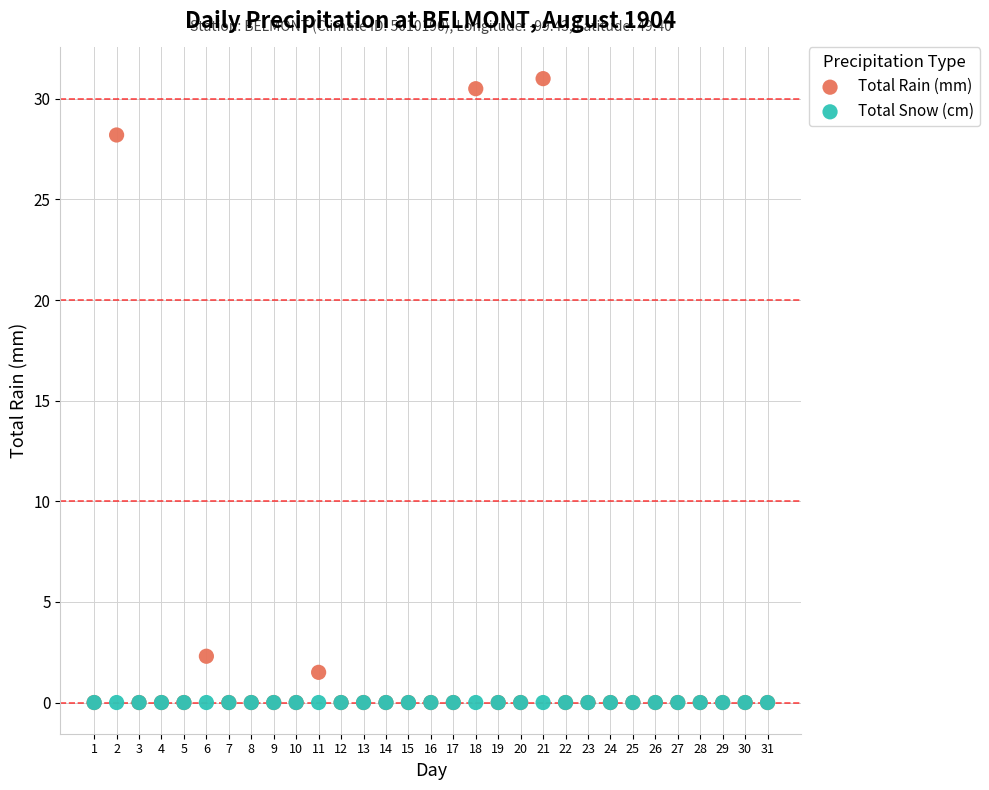

Which series reaches the maximum Y coordinate?

Total Rain (mm)